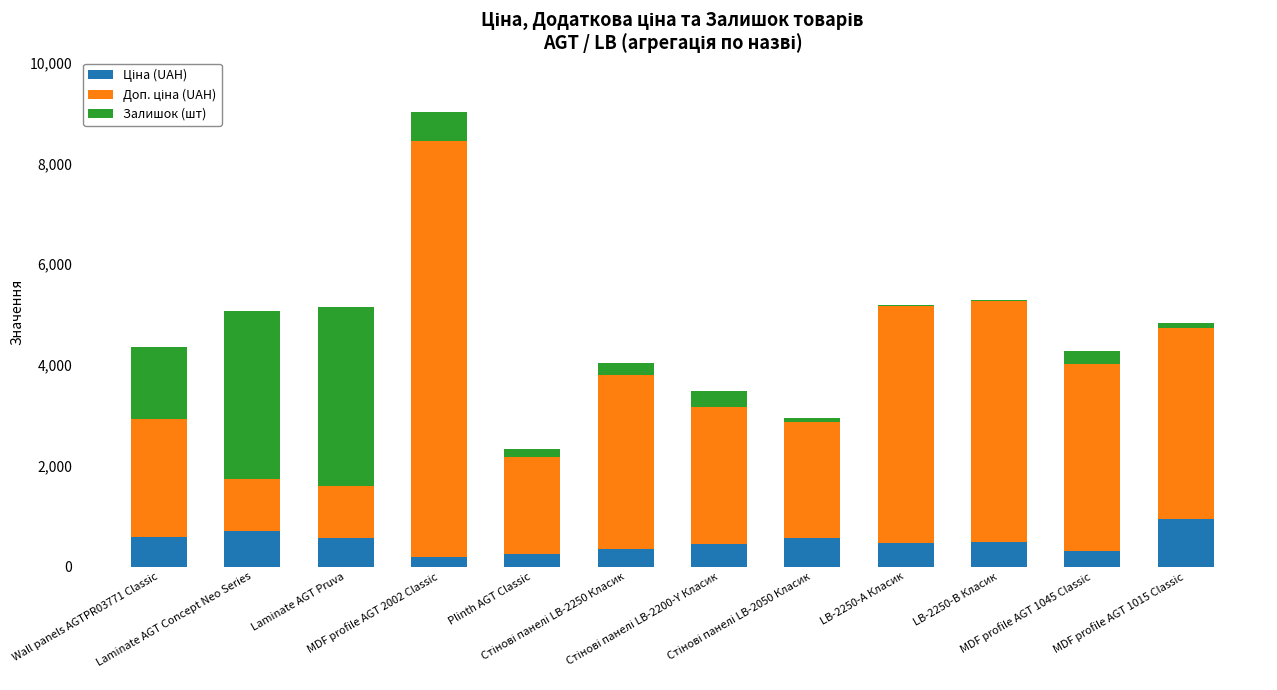

Which series changed the most between Wall panels AGTPR03771 Classic and Стінові панелі LB-2050 Класик?

Залишок (шт)